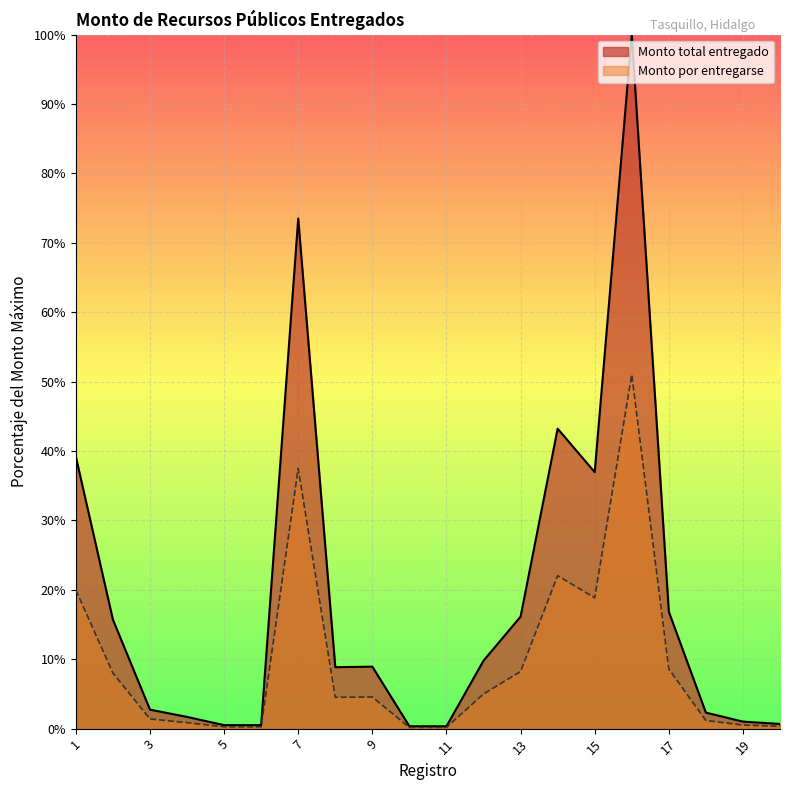

What is the maximum value shown in the chart?

100.0